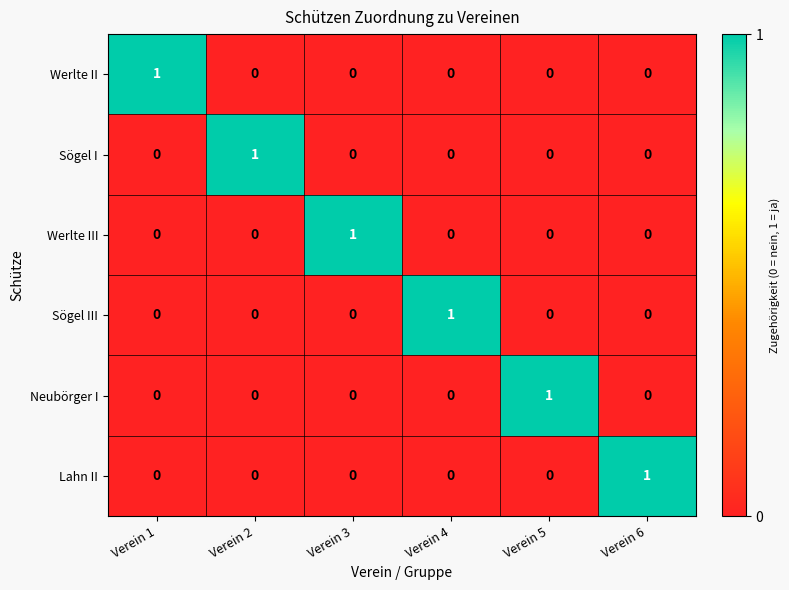

At which label does Sögel III reach its peak?

Verein 4